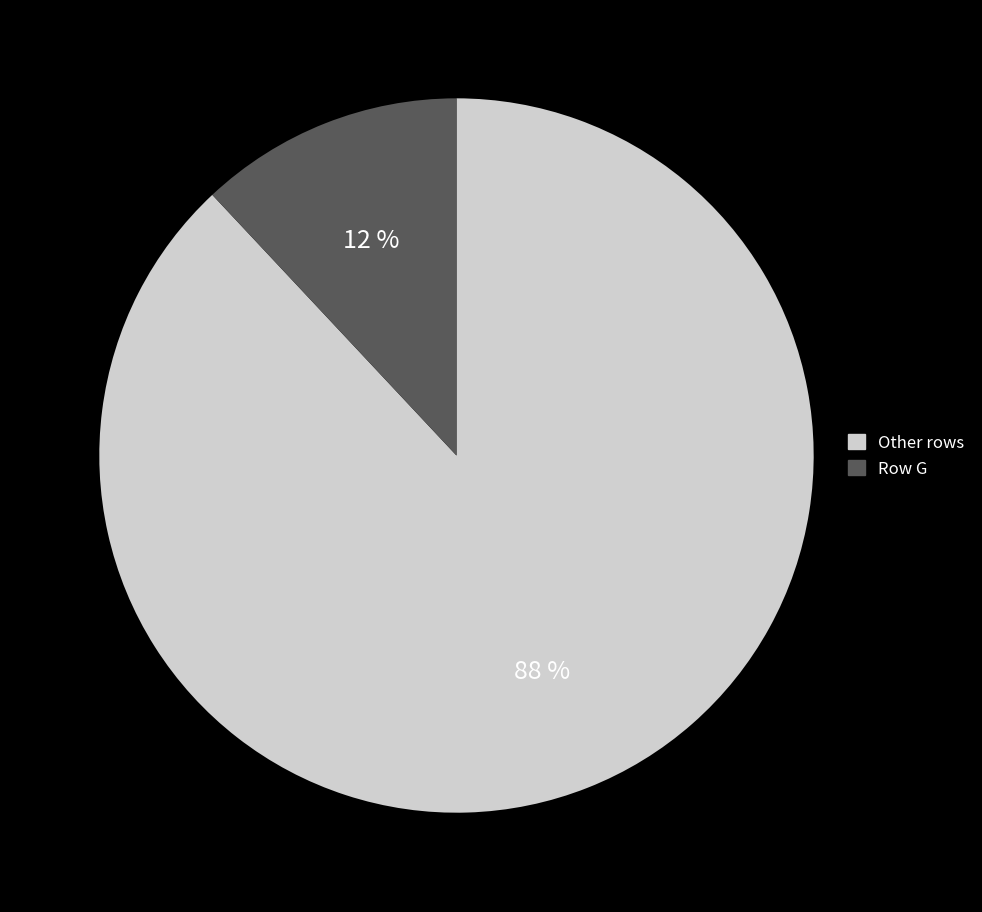

To the nearest percent, what is the average slice percentage?

50%